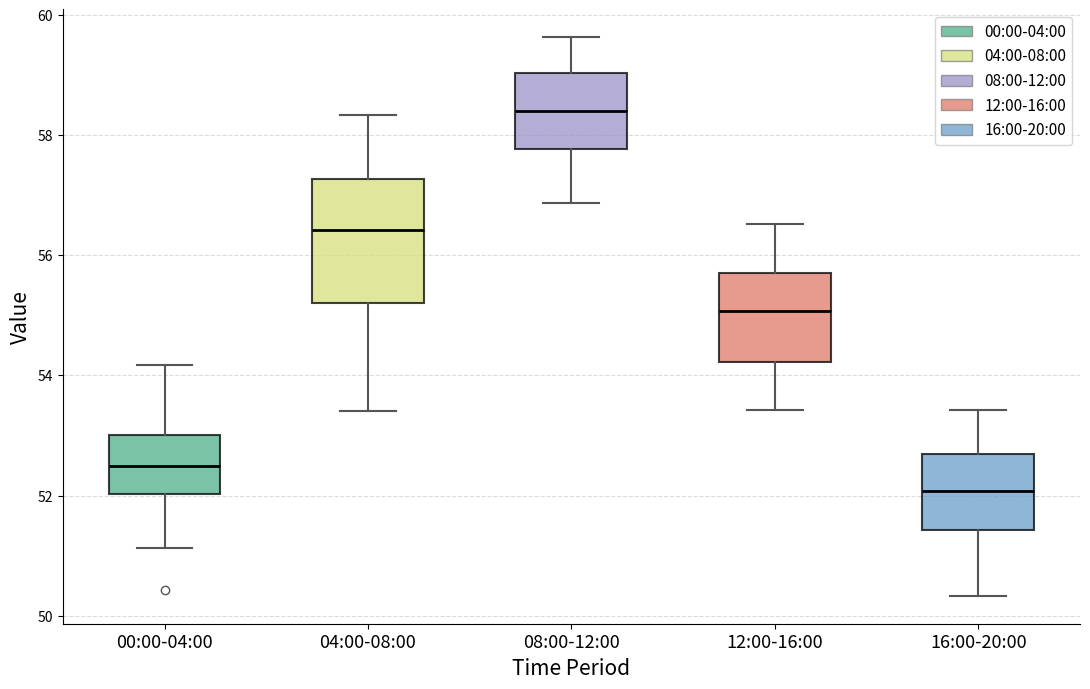

Comparing the boxes themselves (not the whiskers), which one is the tallest?

04:00-08:00